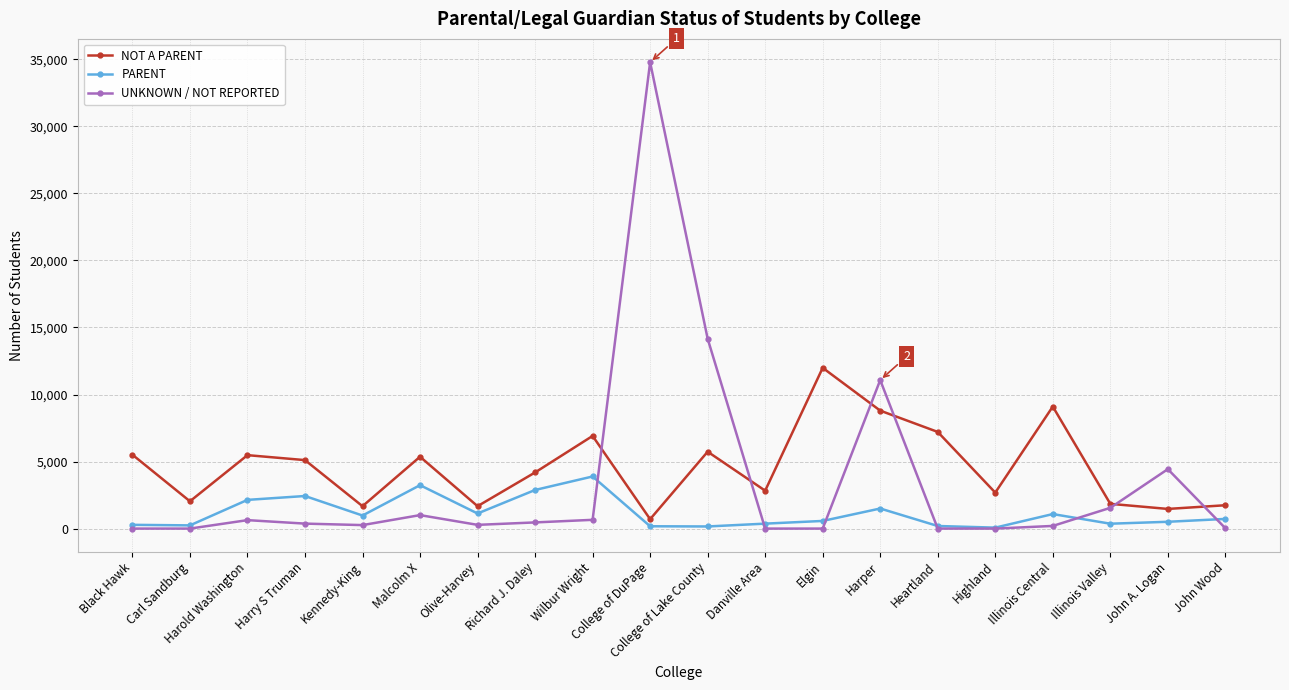

True or false: PARENT has more than 0 interior local peaks.

True